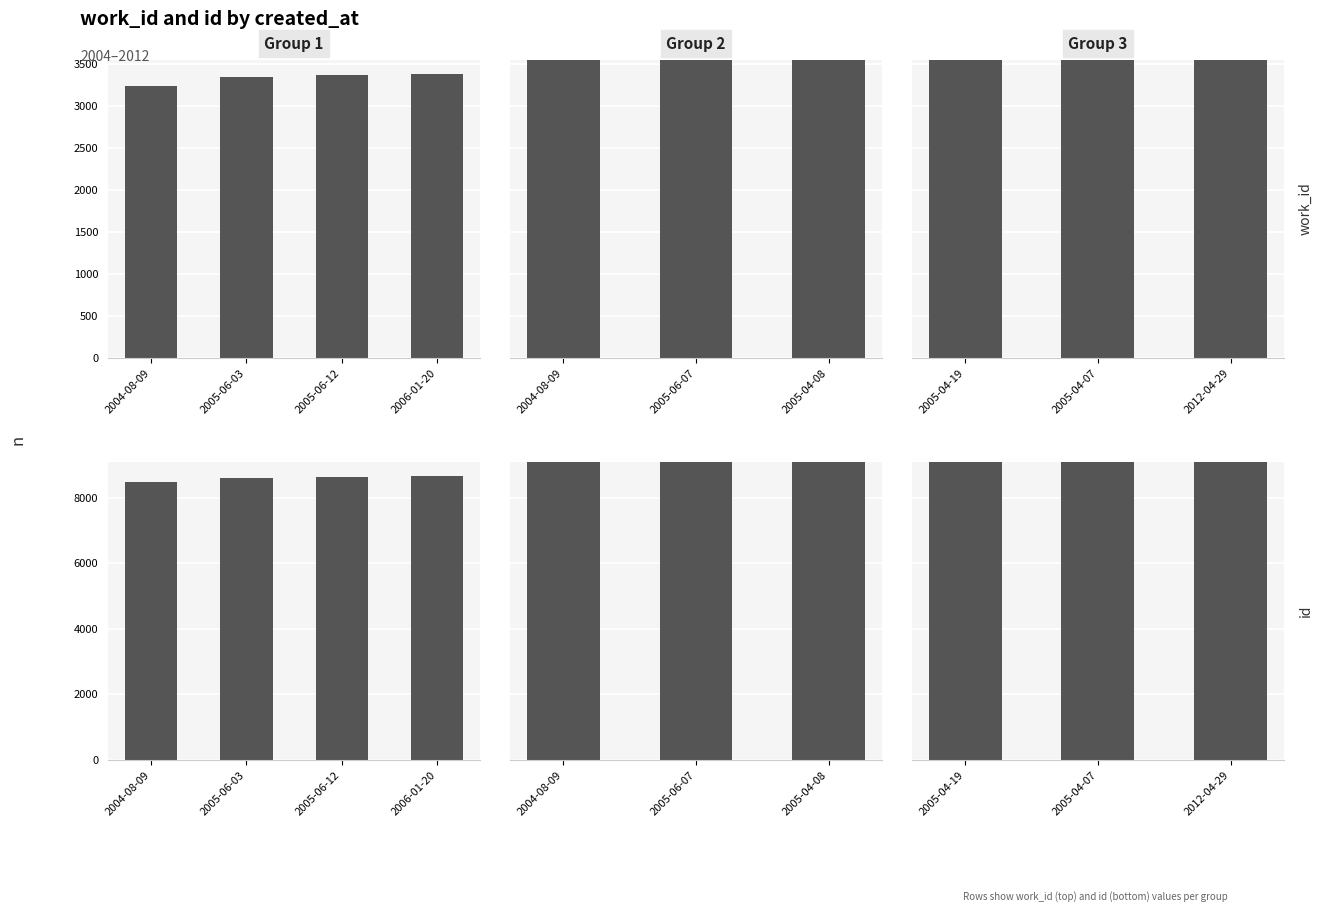

List the series in order of their overall mean, lowest first.

work_id, id